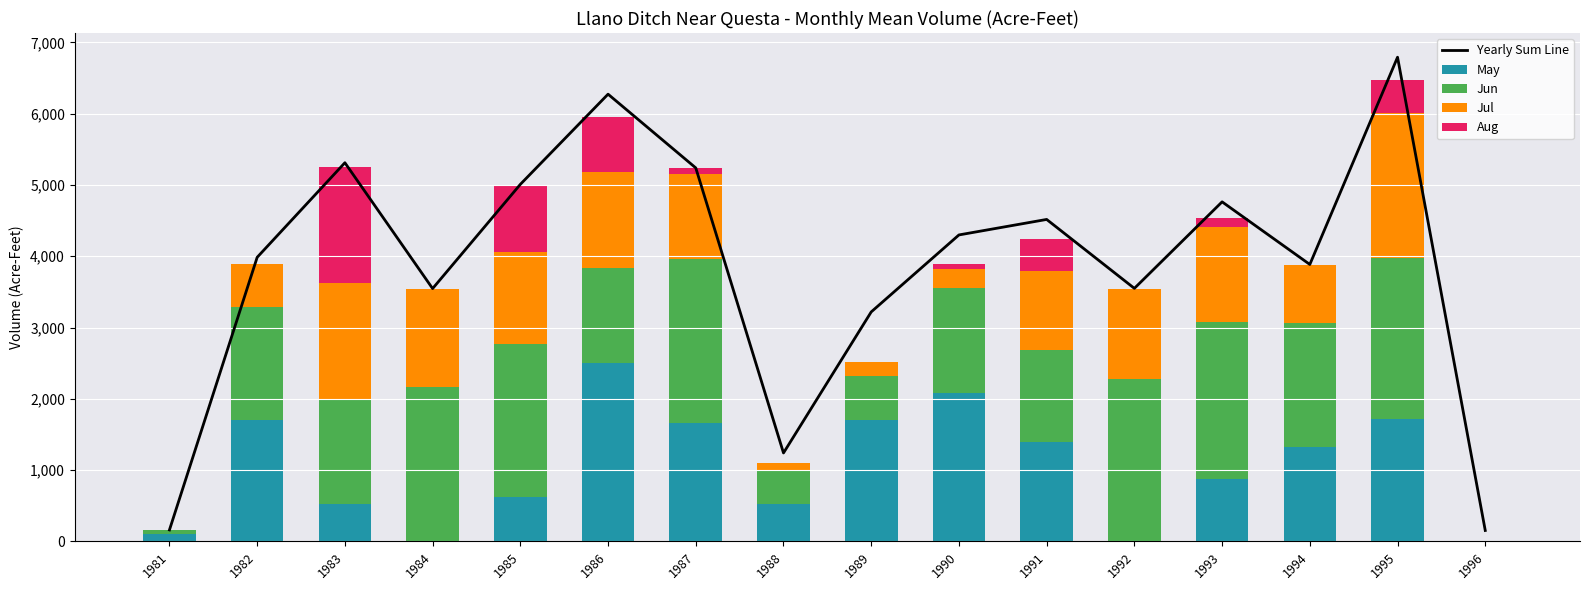

The May series shows 1283.0 at 1996. True or false?

False